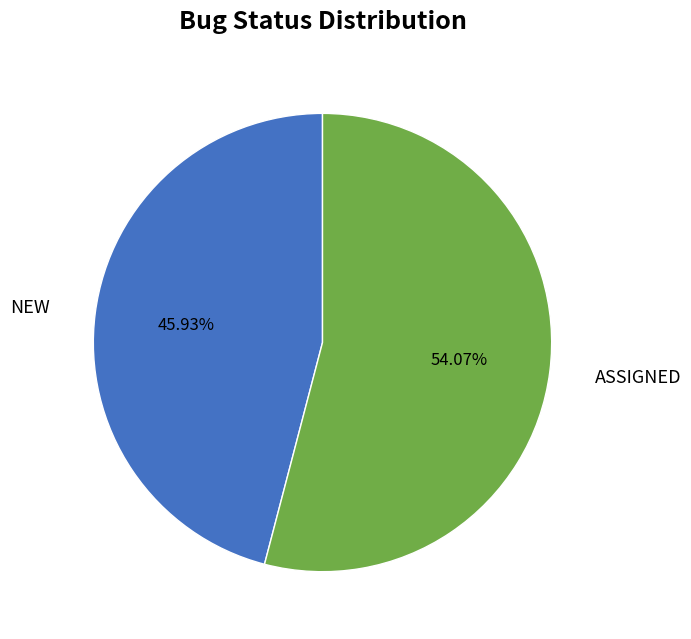

Which category has the smallest portion of the pie?

NEW